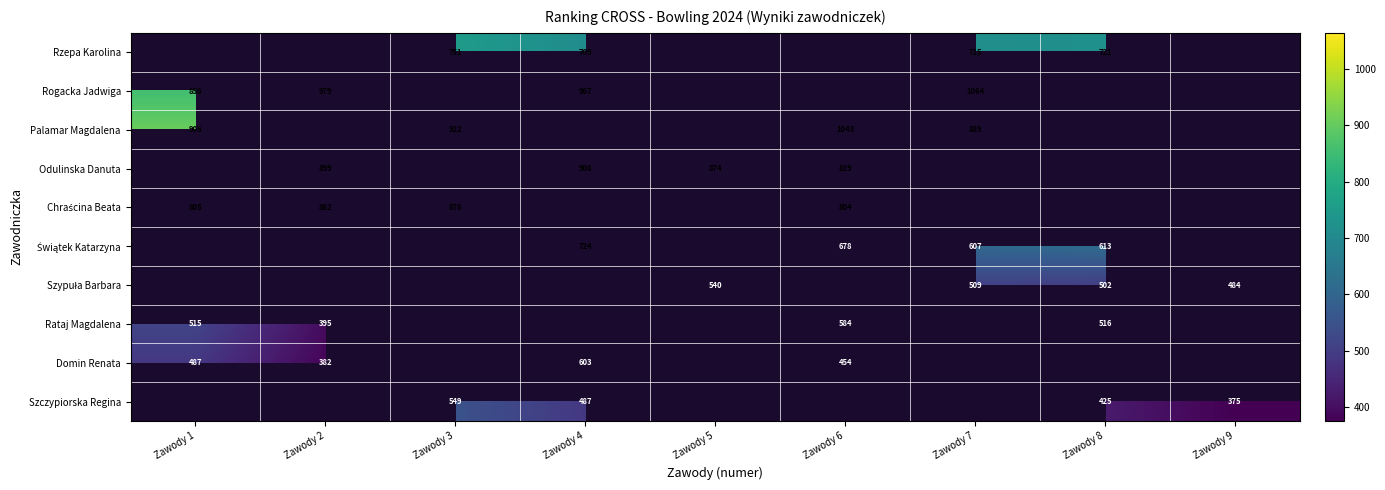

Which has a higher value, Zawody 3 or Zawody 8?

Zawody 3